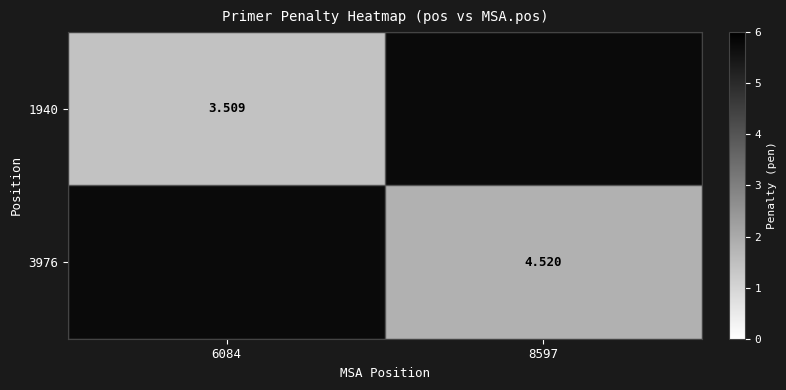

How many series are shown in this chart?

2